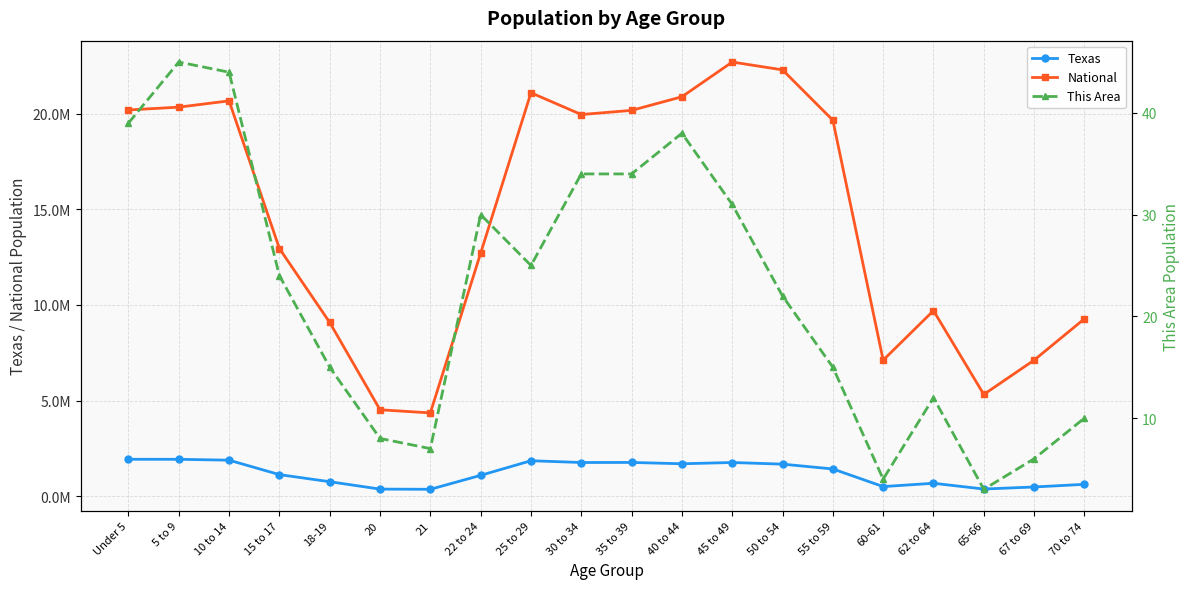

True or false: National and Texas intersect in this chart.

False